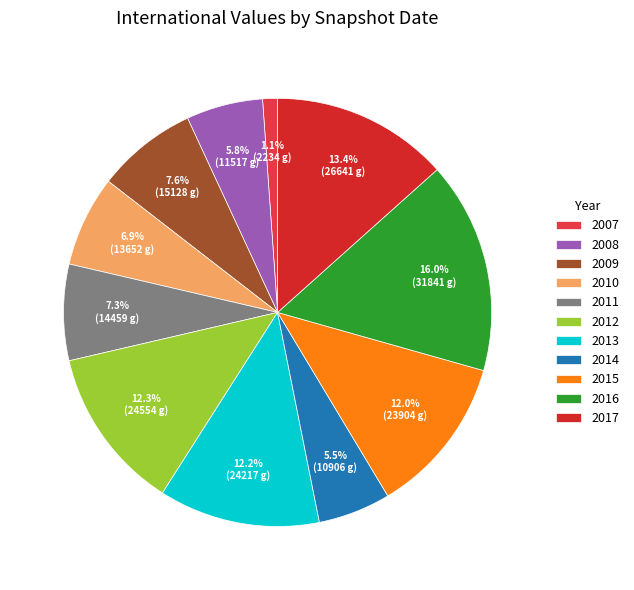

Count the number of slices in the pie.

11